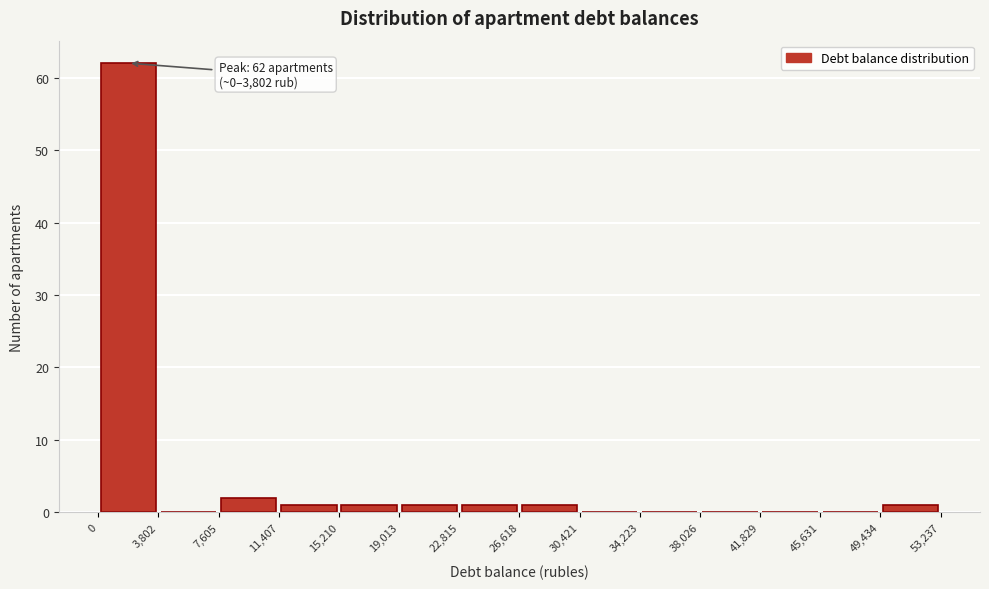

Which range on the x-axis has the tallest bar?

0 to 3,802